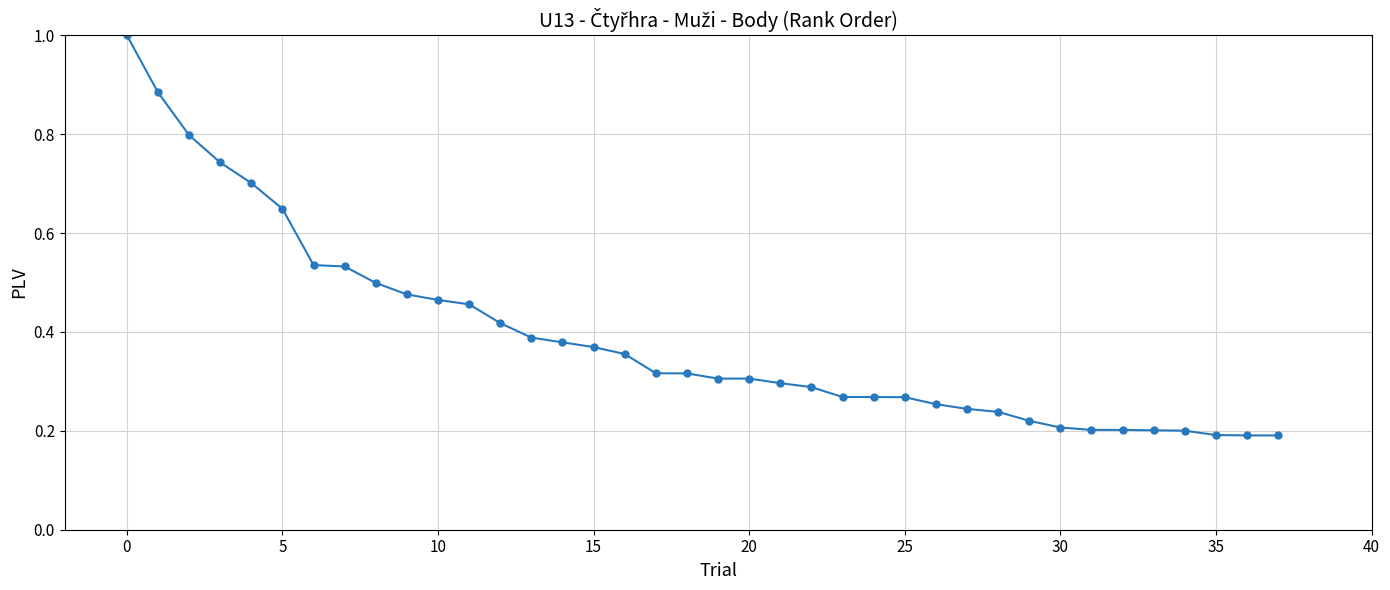

What is the sum of all values?

14.8